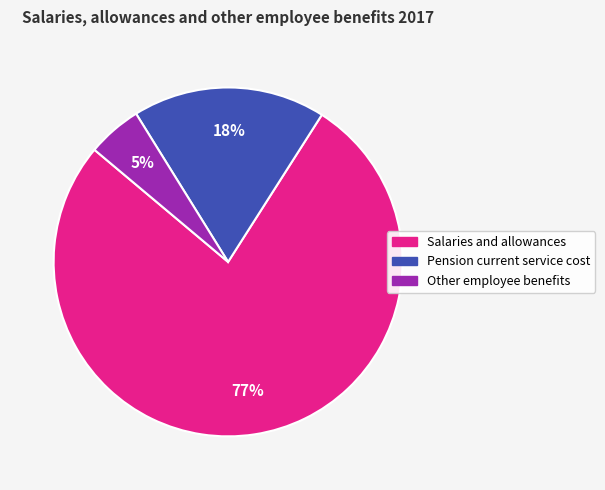

To the nearest percent, what is the difference between the largest and smallest slice percentages?

72%